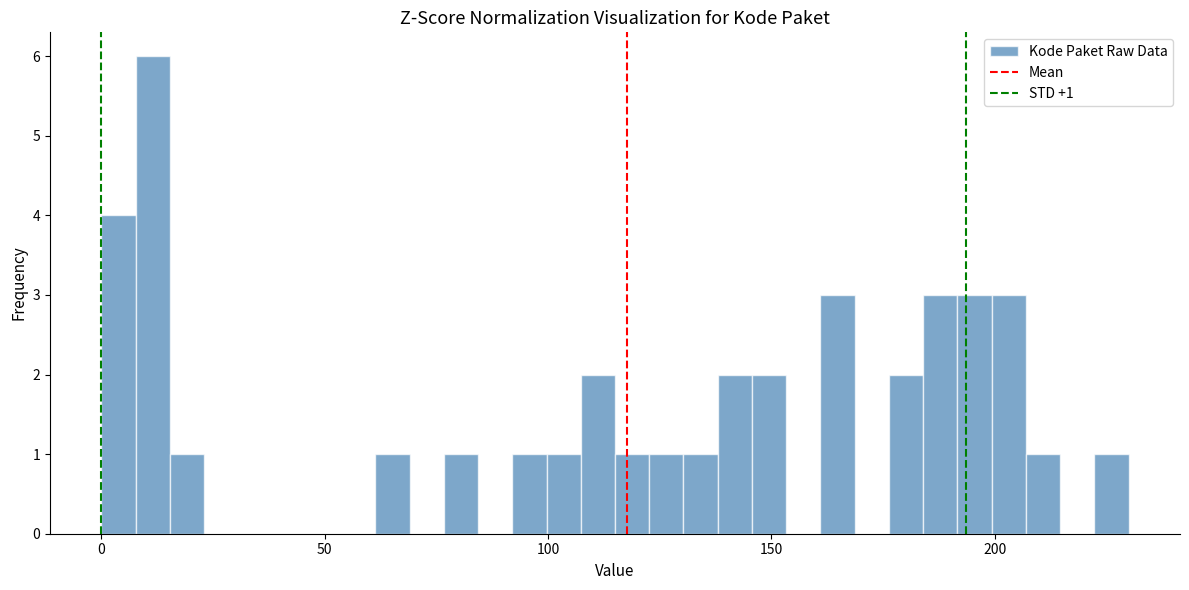

Read against the x-axis, roughly where is the centre of the tallest bar?

10